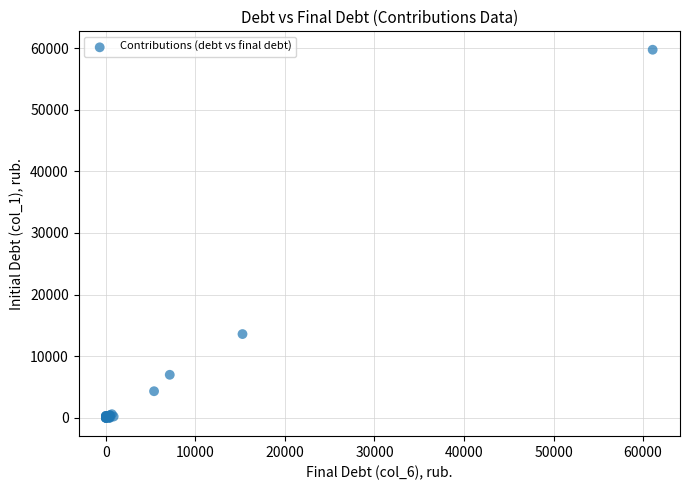

What Y value in the scatter plot is closest to 29860?

13580.6